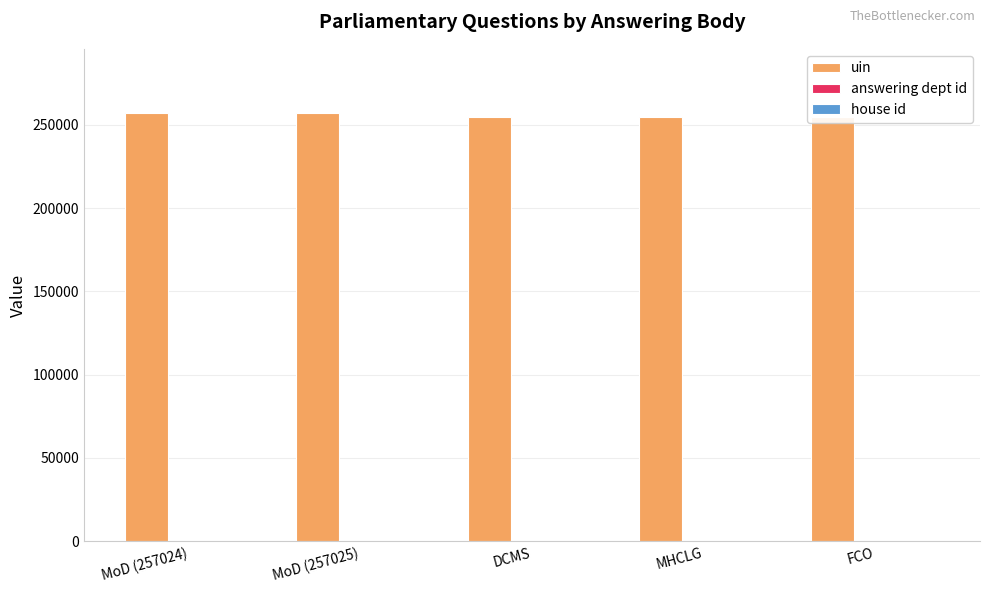

What is the maximum value shown in the chart?

257025